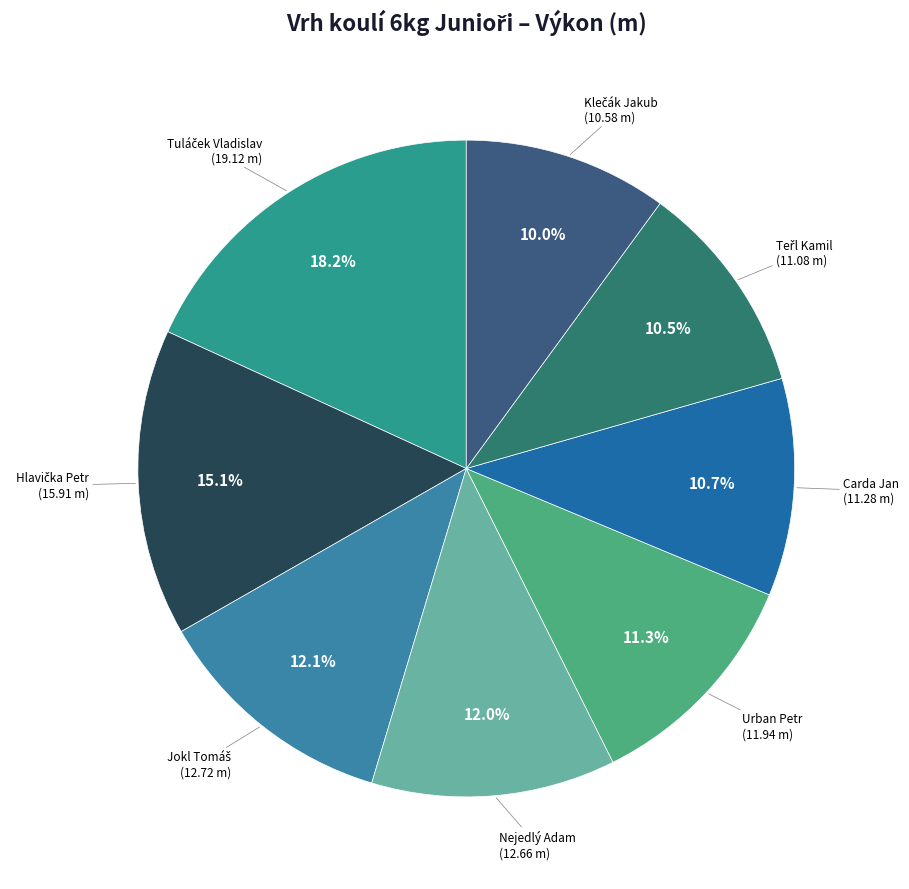

What is the largest slice in the pie chart?

Tuláček Vladislav